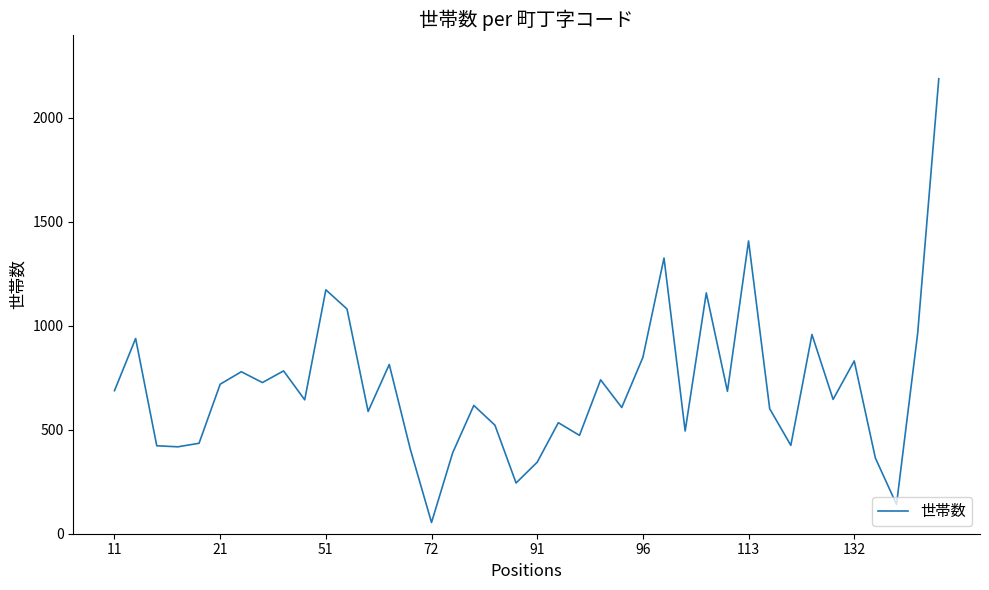

True or false: there are more than 0 points higher than both neighbors.

True